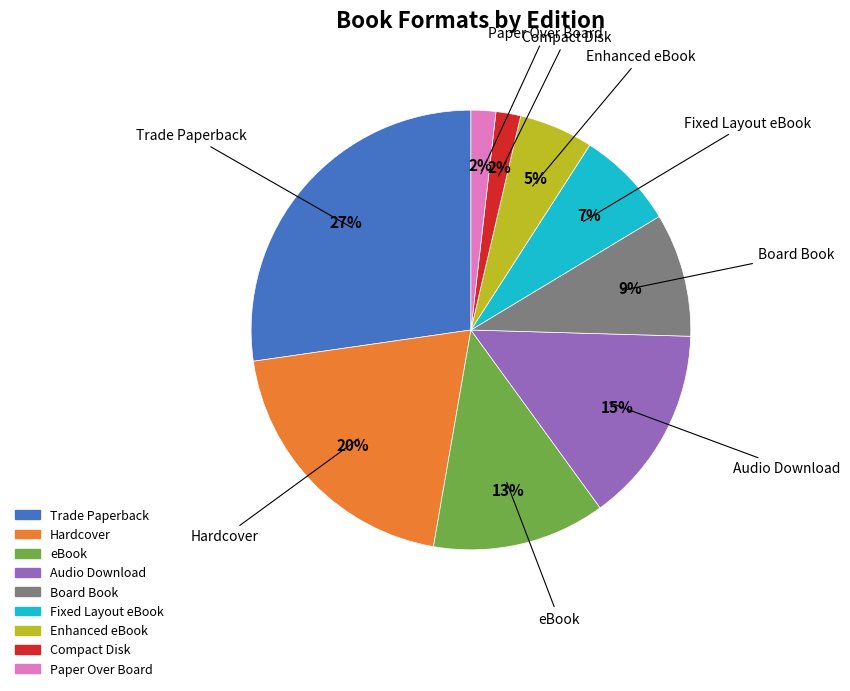

How many slices are in this pie chart?

9